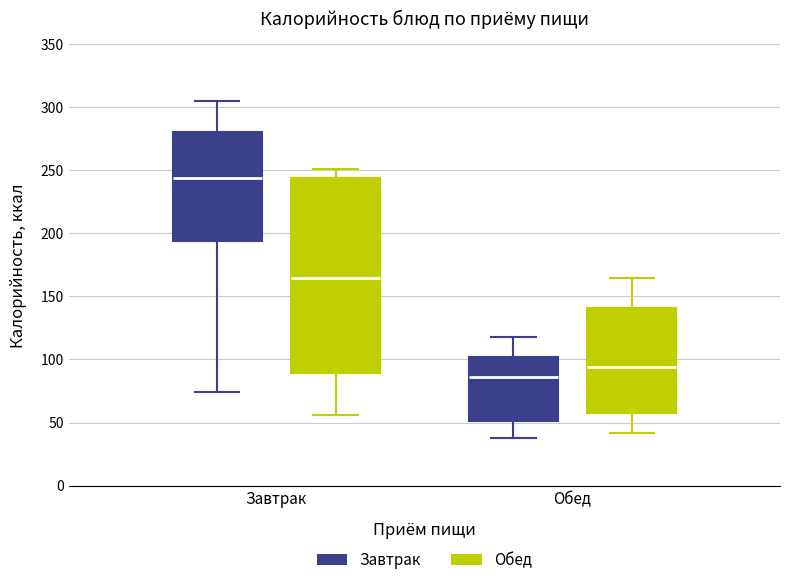

Which box has the lowest median line?

Обед (Завтрак)